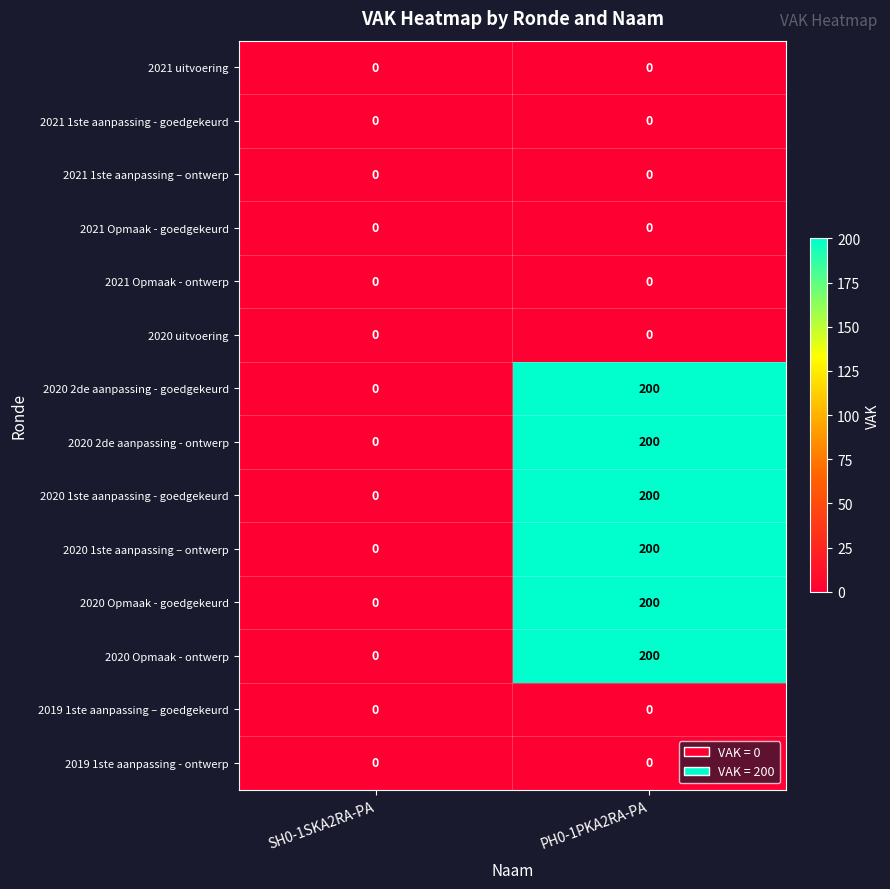

How many series are shown in this chart?

14